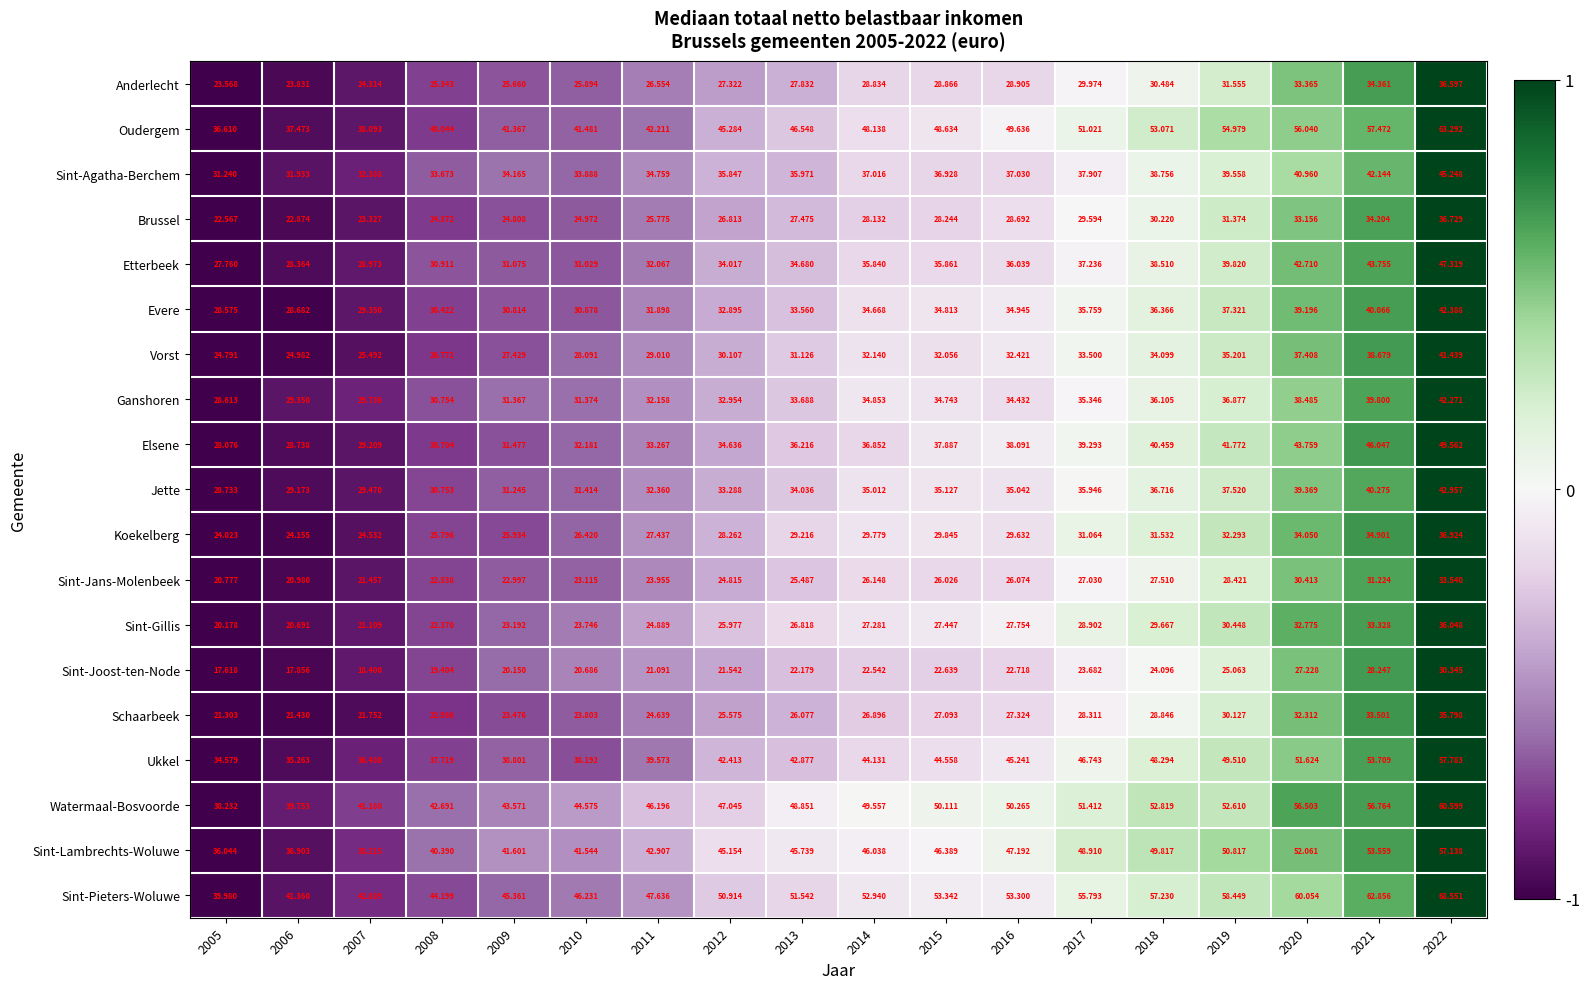

Is the value of Watermaal-Bosvoorde at 2014 greater than the value of Sint-Agatha-Berchem at 2017?

Yes